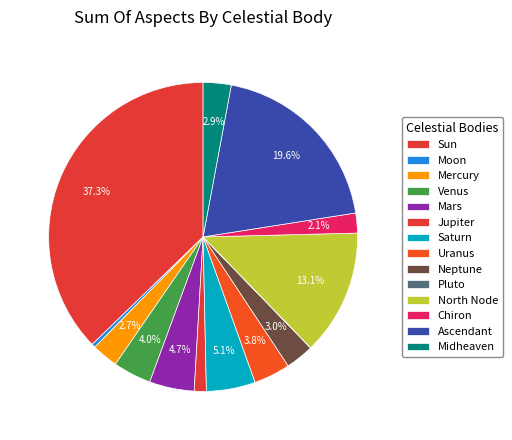

Count the number of slices in the pie.

14